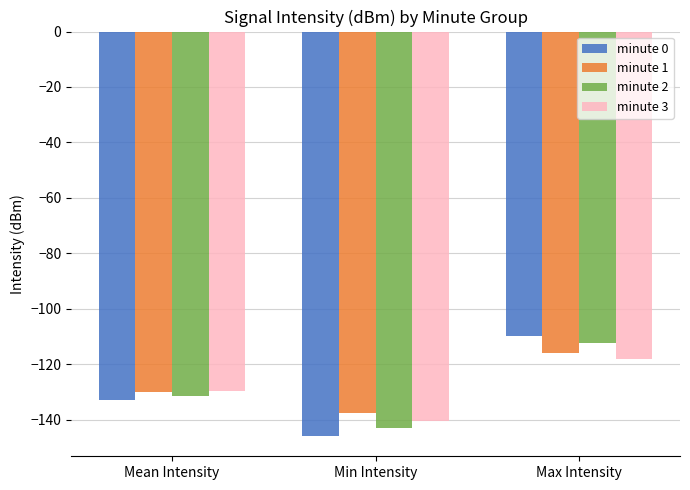

What is the label of the 2nd bar from the right?

Min Intensity